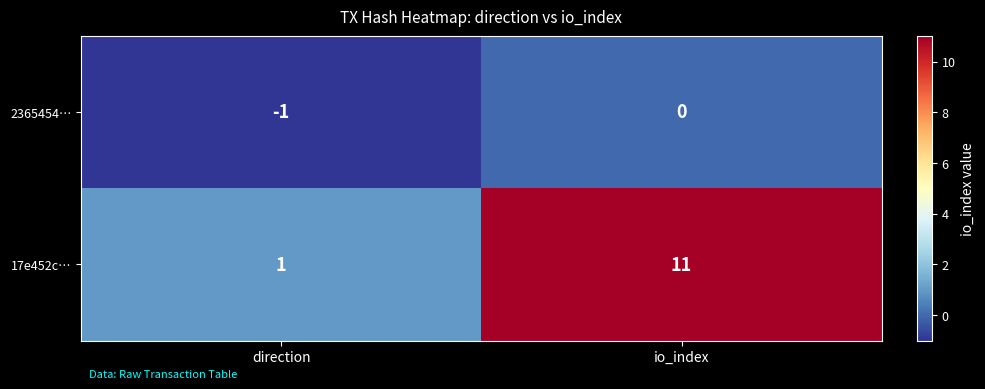

At which label is 17e452c… closest to 6?

direction